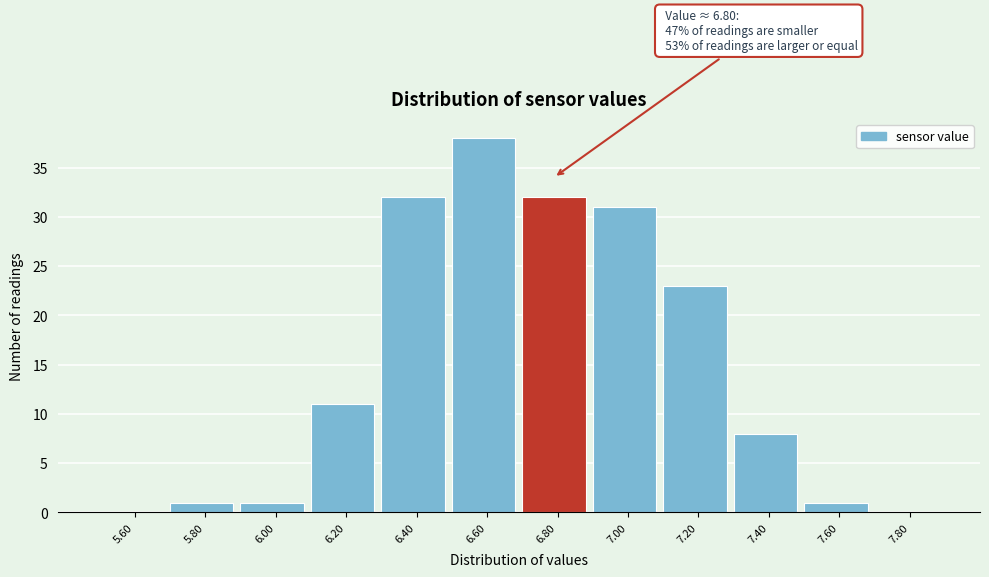

Which range on the x-axis has the tallest bar?

6.5 to 6.7